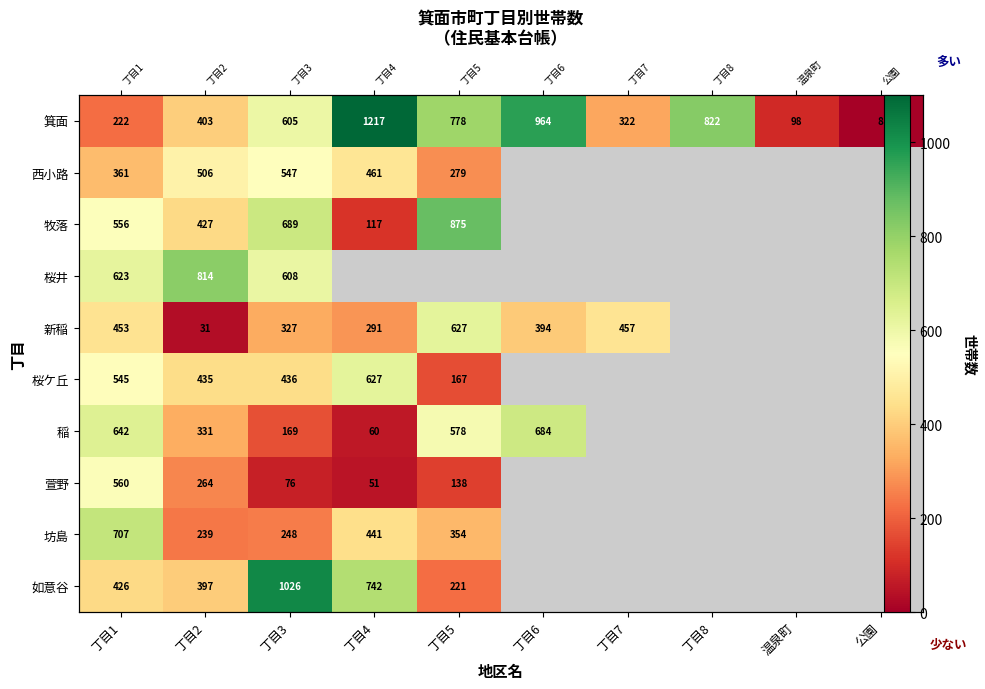

The 萱野 series shows 20.8 at 丁目3. True or false?

False